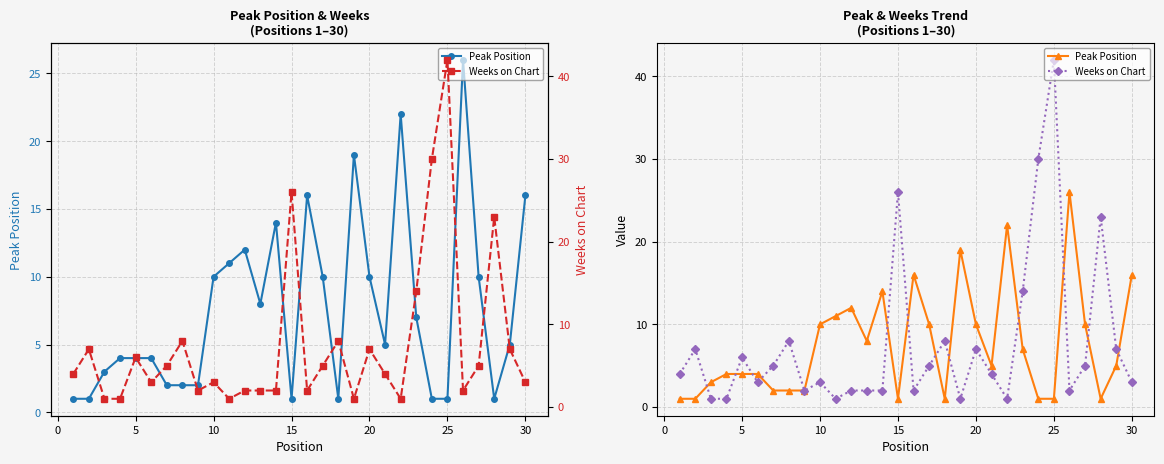

At how many categories does at least one series exceed 40?

1